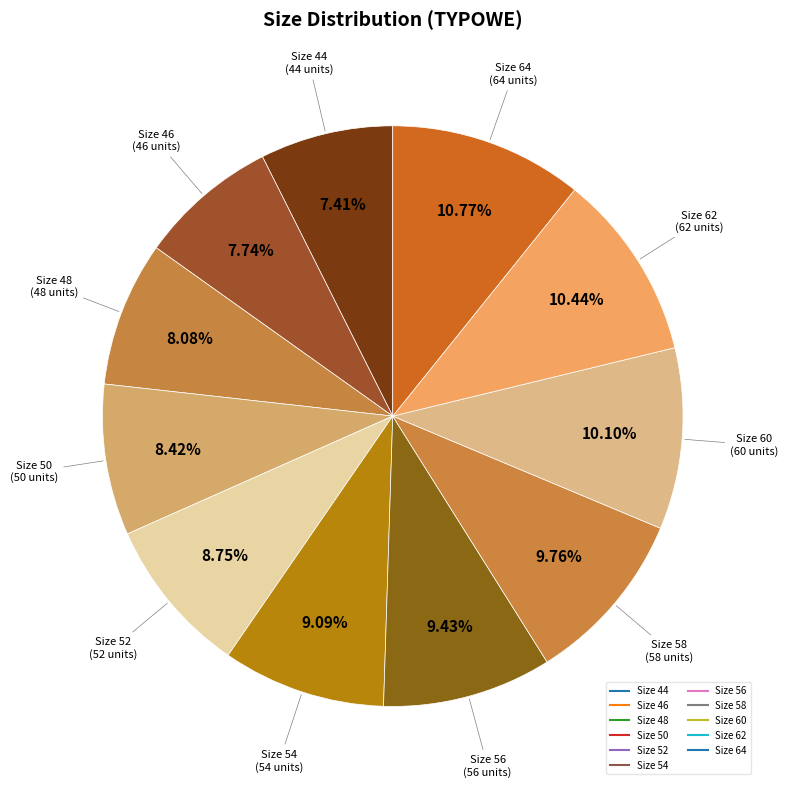

How many segments does this pie chart have?

11